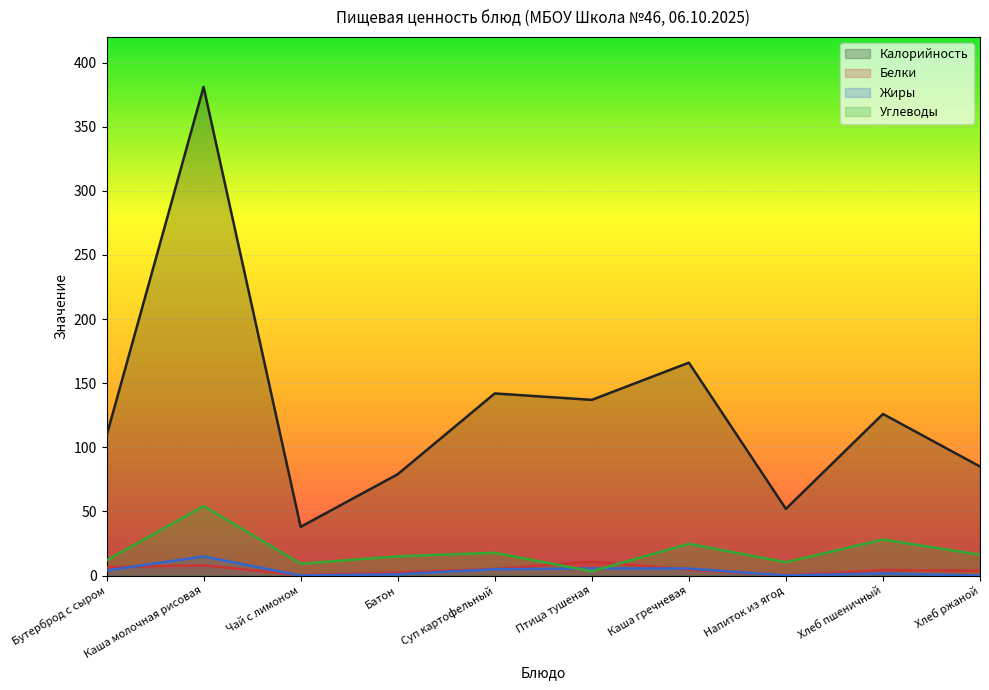

What is the greatest value displayed?

381.0